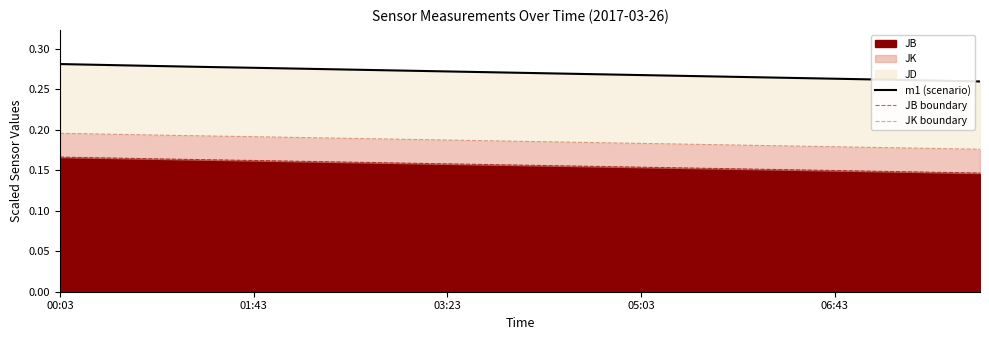

How many lines are shown in the chart?

3